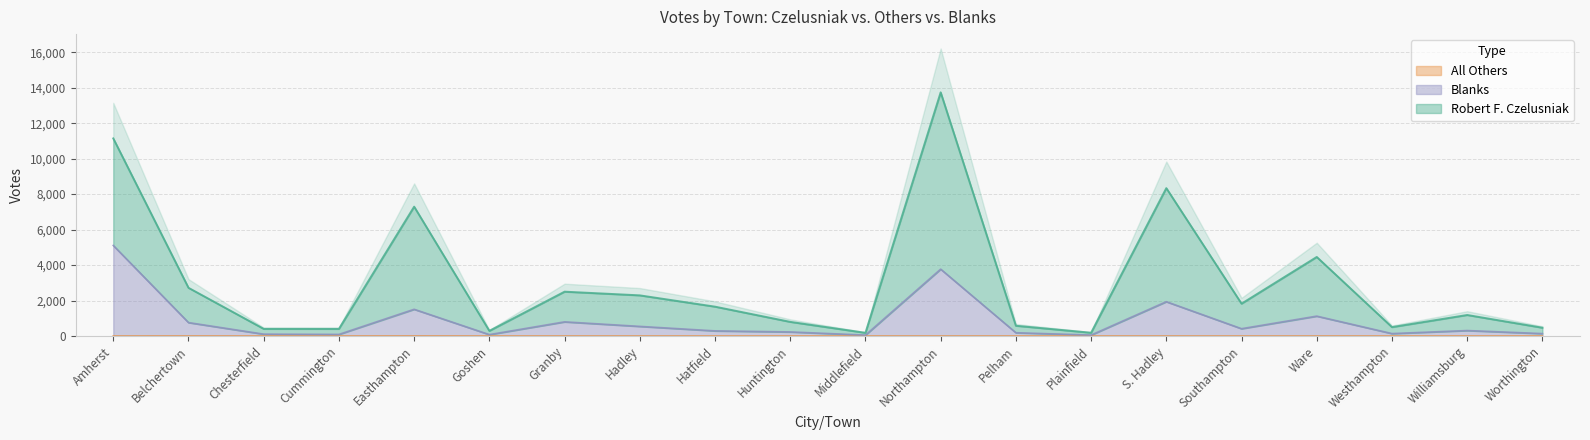

The value of Robert F. Czelusniak at Hatfield is 1656. True or false?

True